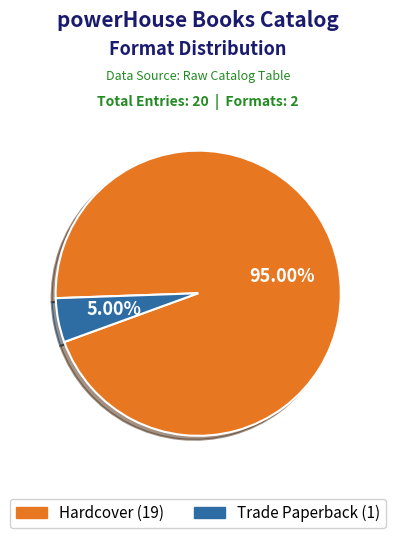

To the nearest percent, what is the average slice percentage?

50%